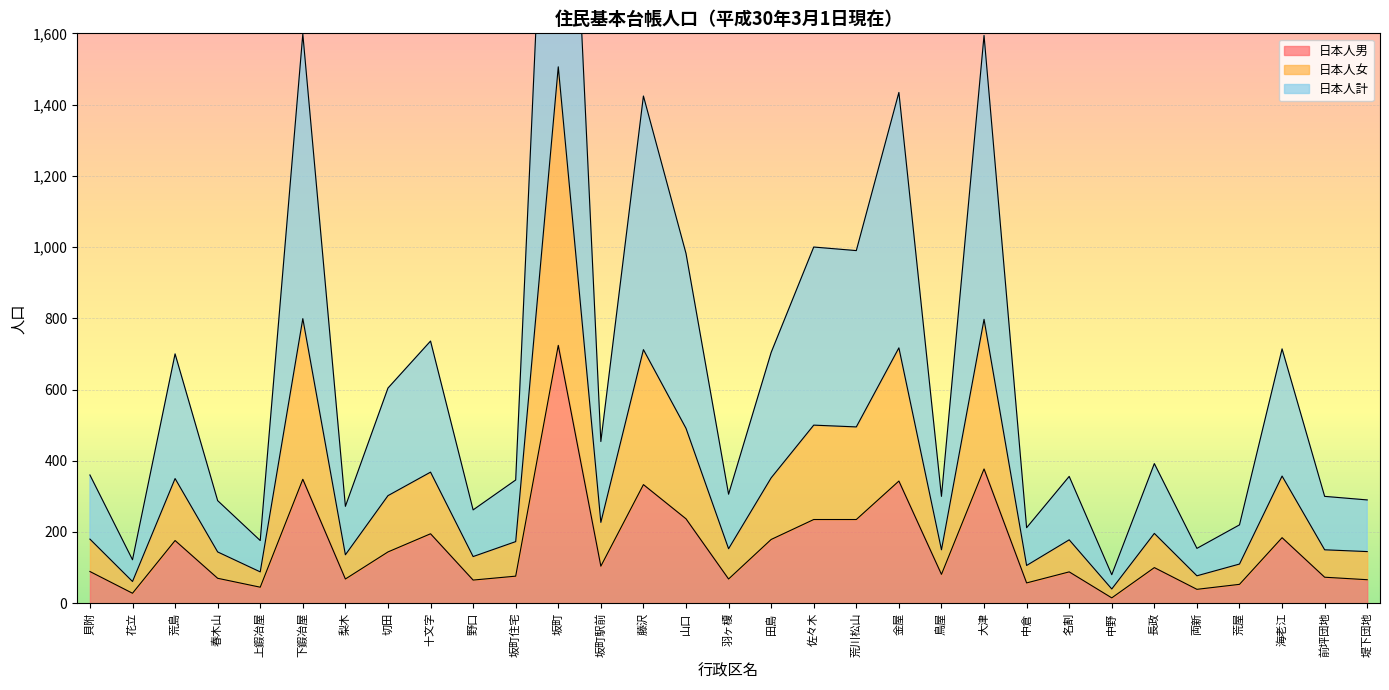

Count the number of categories in the chart.

31